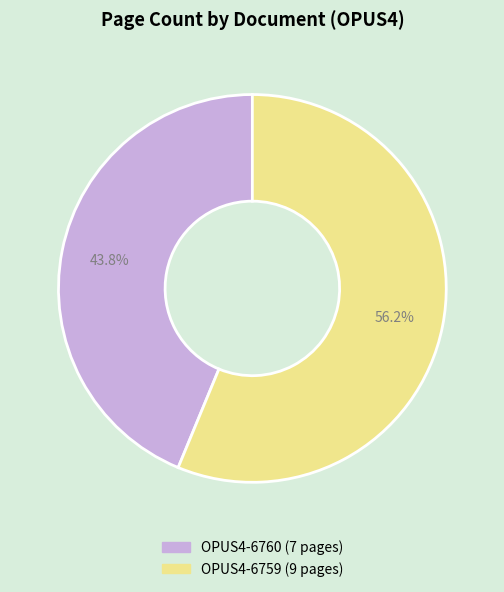

Does OPUS4-6760 account for over 50% of the chart?

No